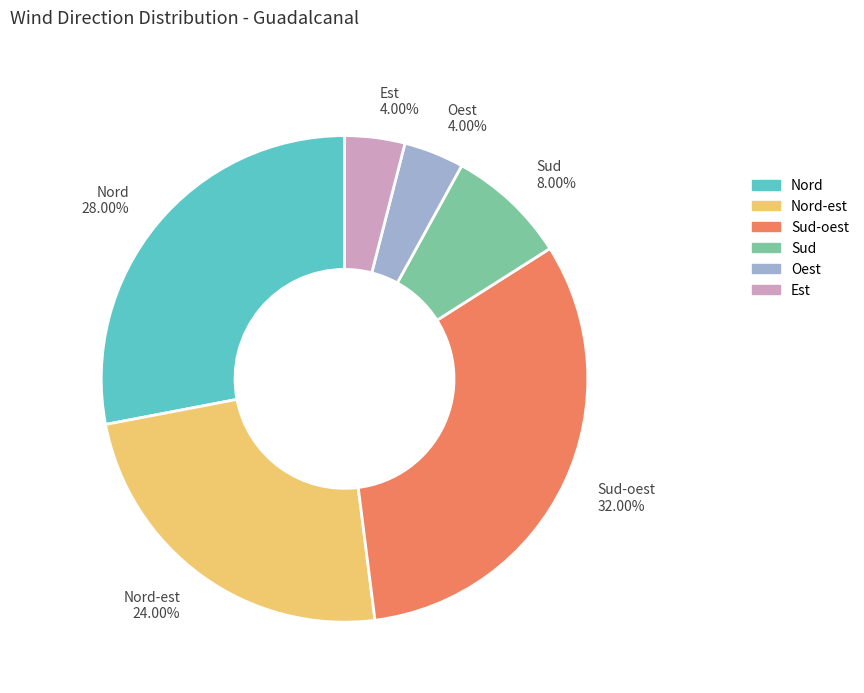

Is there a majority slice in this chart?

No